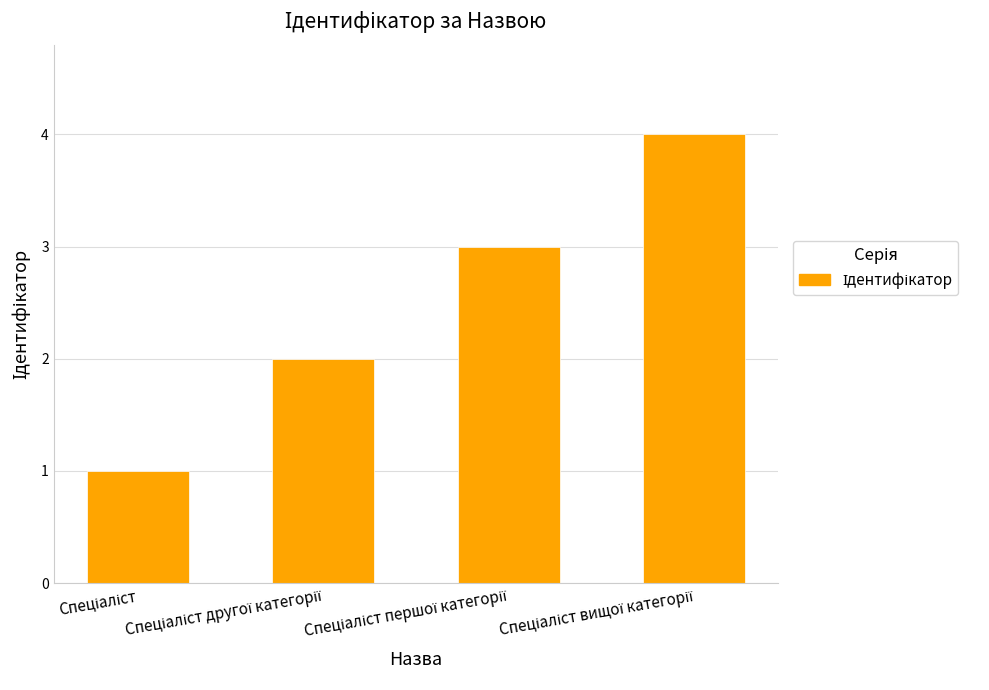

What is the greatest value displayed?

4